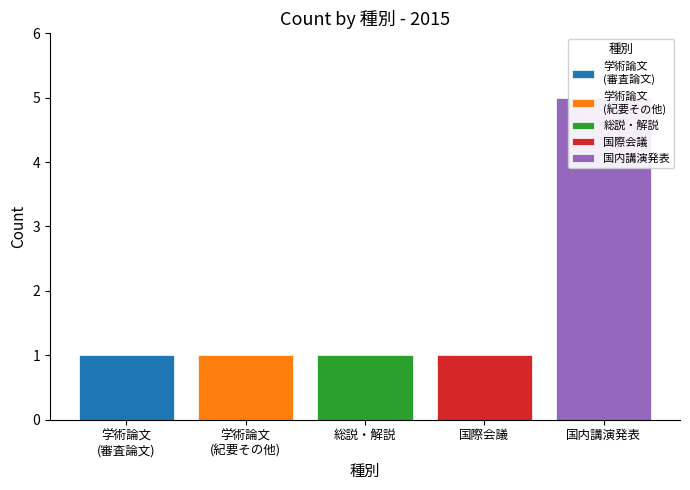

The value of 総説・解説 at 学術論文 (紀要その他) is 0. True or false?

True